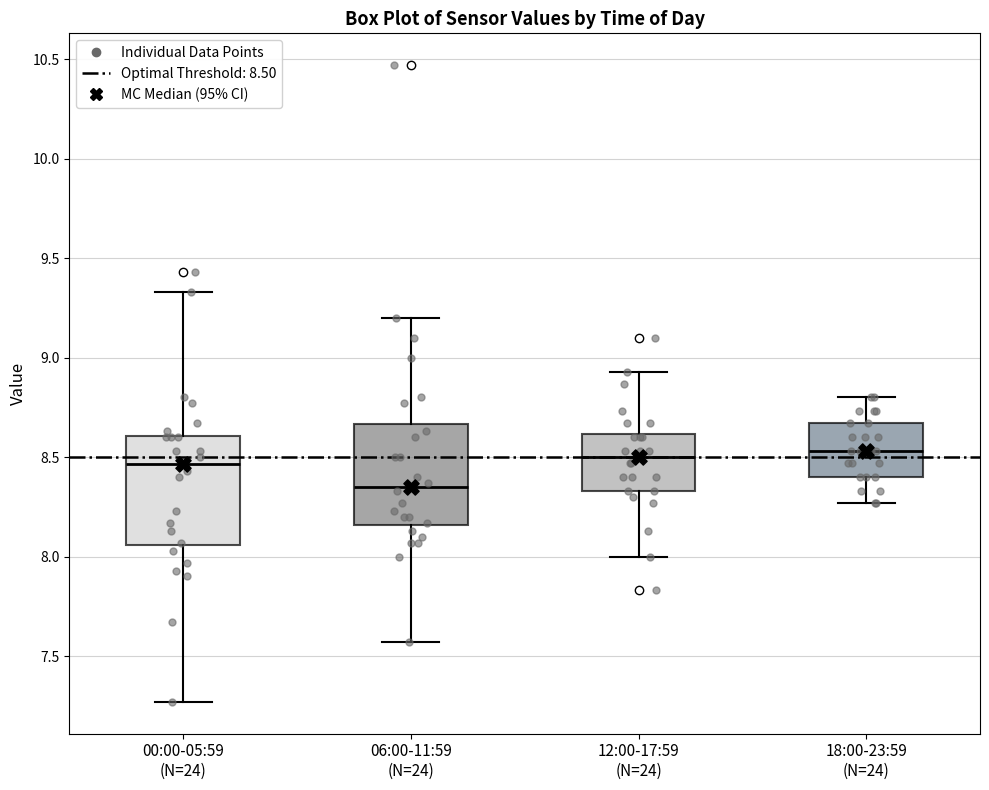

Where does the lower whisker of the box for 00:00-05:59 (N=24) end on the y-axis? The values are not printed on the chart, so give them approximately, as read against the axis.

7.25